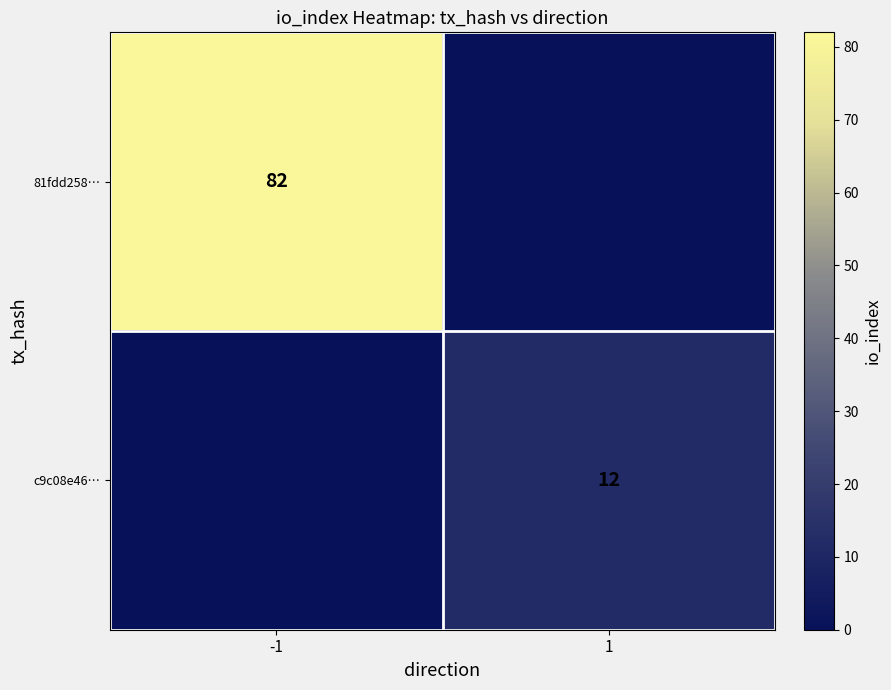

The 81fdd258… series shows 82 at -1. True or false?

True